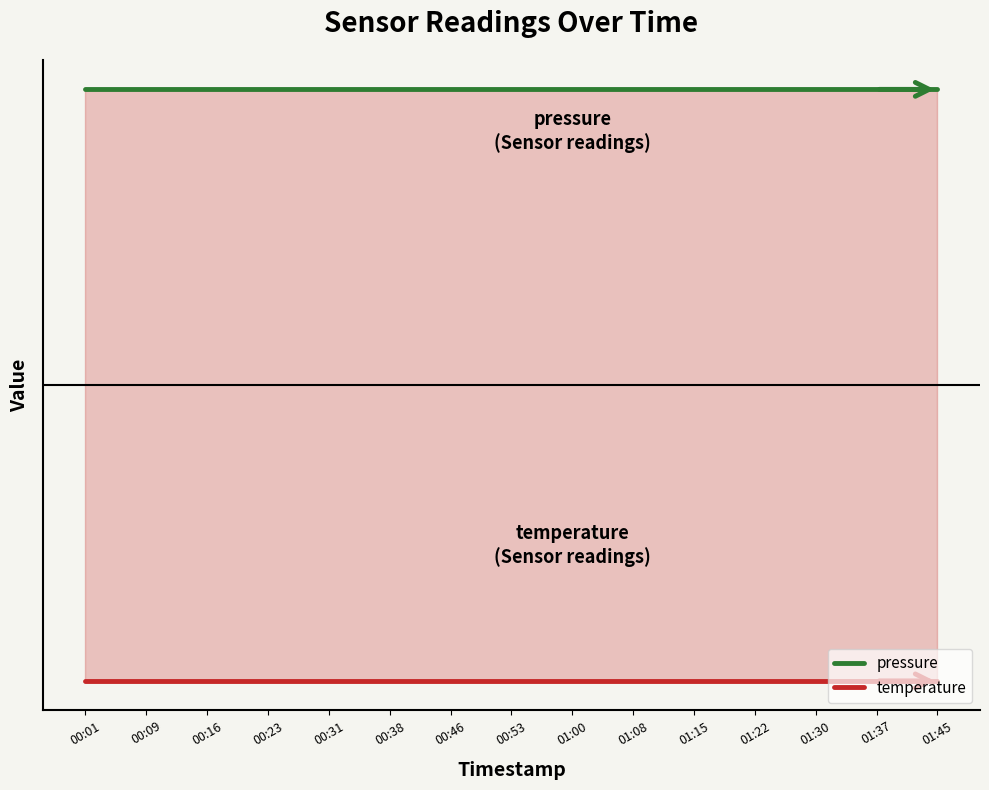

How many lines are shown in the chart?

2